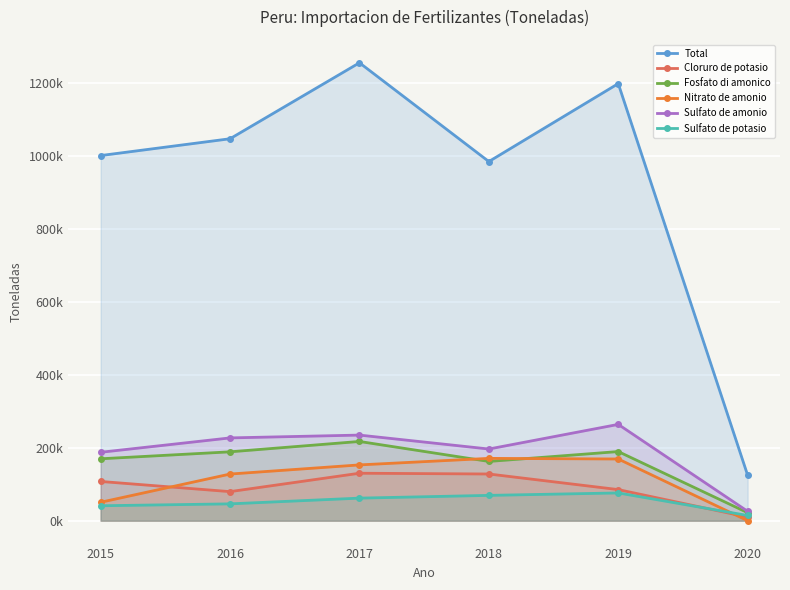

What is the value of the Total point at the 3rd from the left?

1256757.4